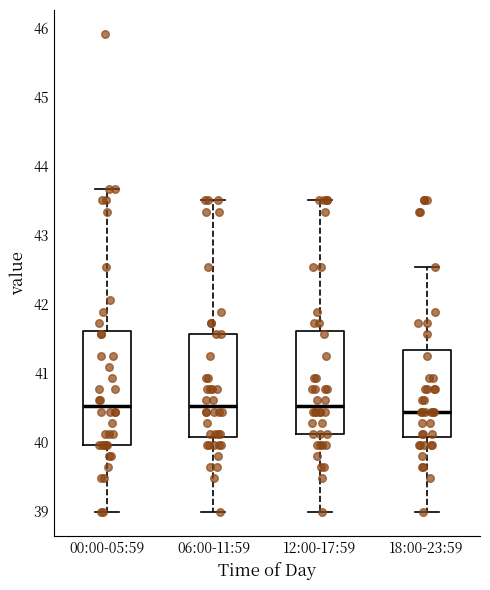

Reading left to right, read every box against the y-axis: the position of its median line, the range the box covers, and the ends of its whiskers. The values are not printed on the chart, so give them approximately, as read against the axis.

00:00-05:59: median 40.5, box 40.0 to 41.6, whiskers 39.0 to 43.7
06:00-11:59: median 40.5, box 40.1 to 41.6, whiskers 39.0 to 43.5
12:00-17:59: median 40.5, box 40.1 to 41.6, whiskers 39.0 to 43.5
18:00-23:59: median 40.4, box 40.1 to 41.3, whiskers 39.0 to 42.5